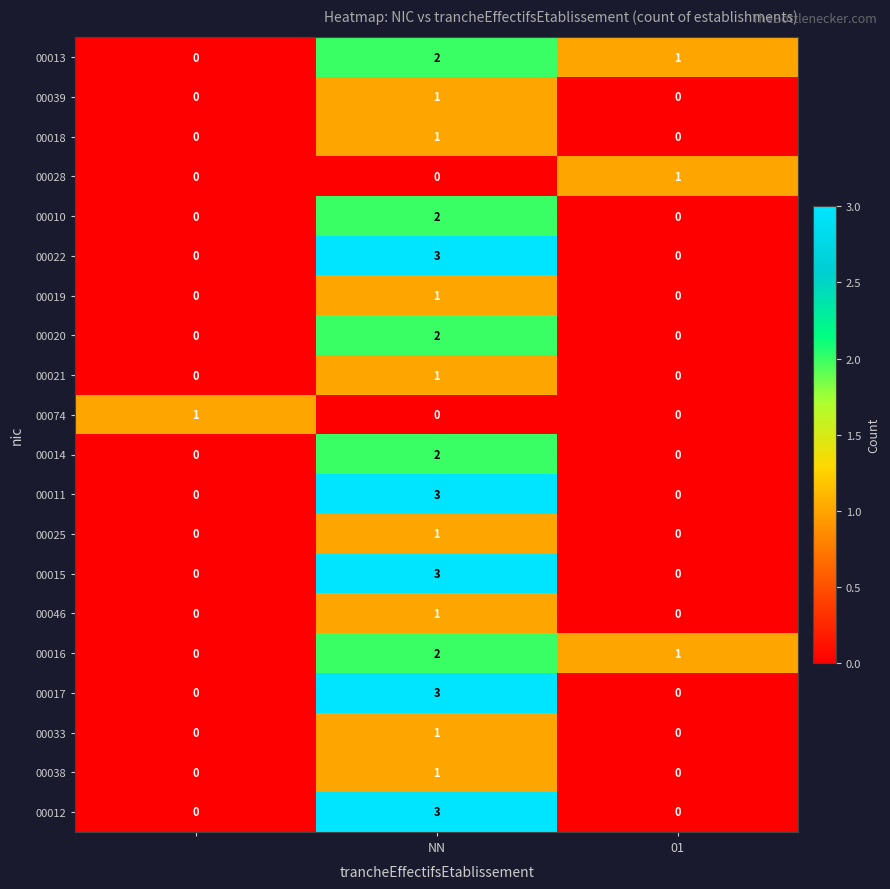

What is the maximum value shown in the chart?

3